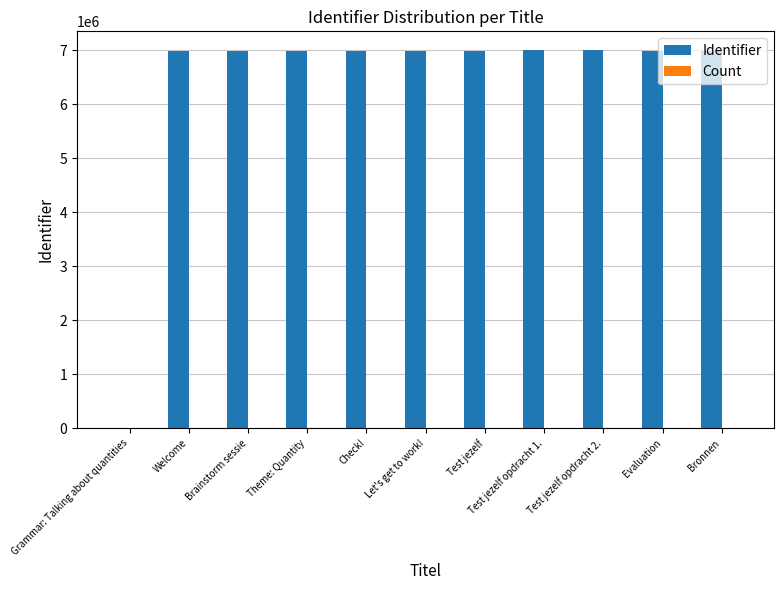

What is the sum of all Identifier values?

69923817